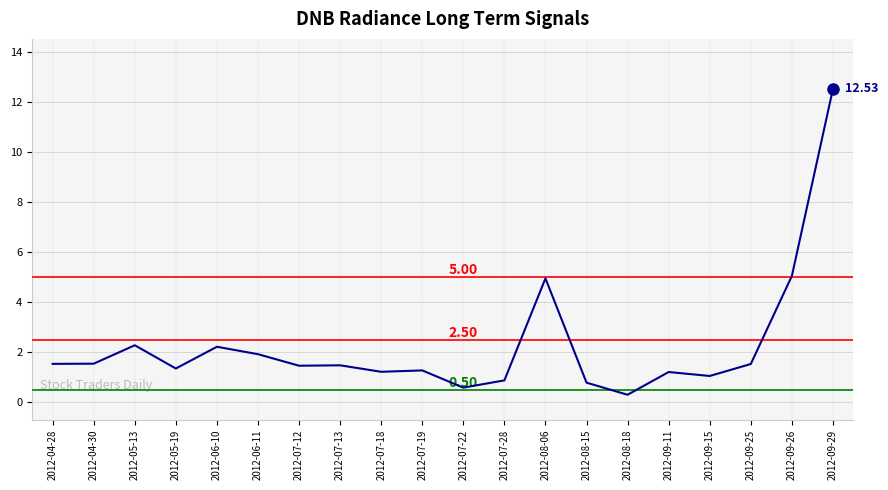

The chart shows a value of 12.5 at 2012-09-29. True or false?

True